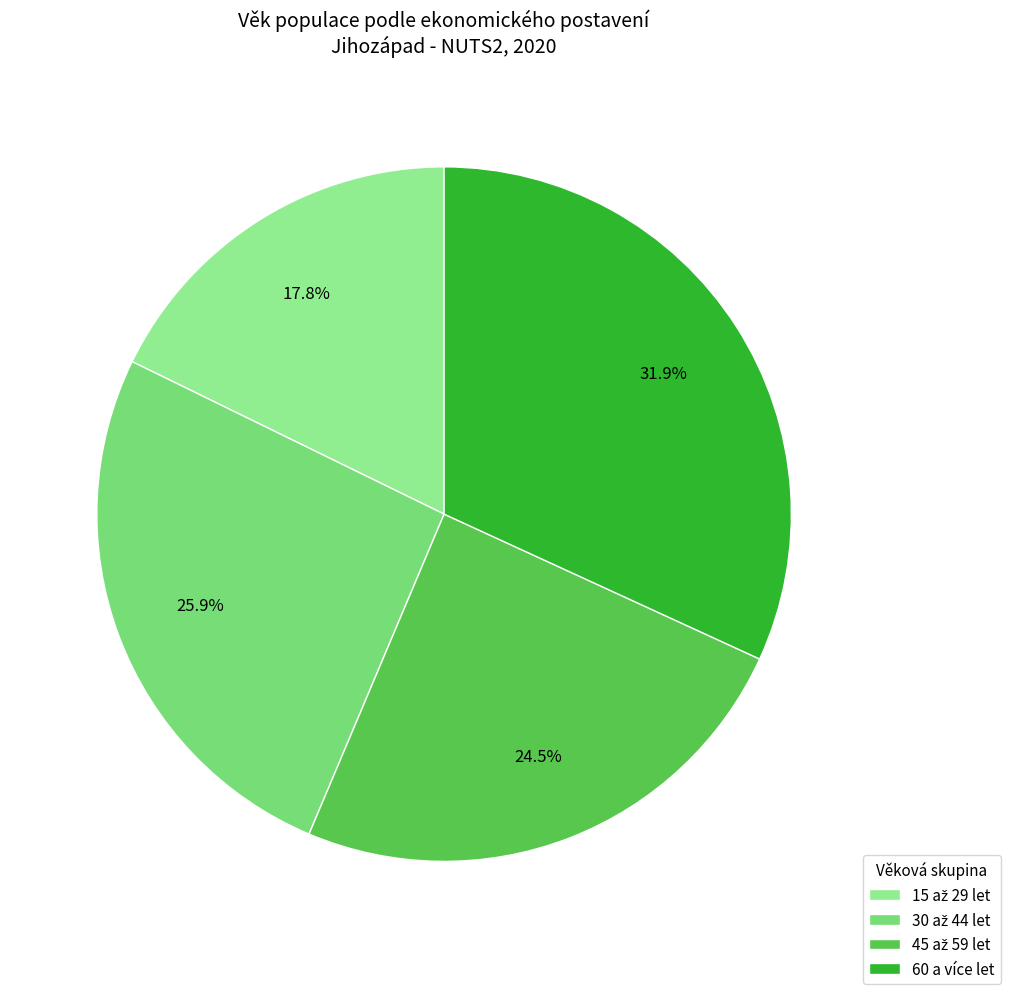

Which category has the biggest portion of the pie?

60 a více let